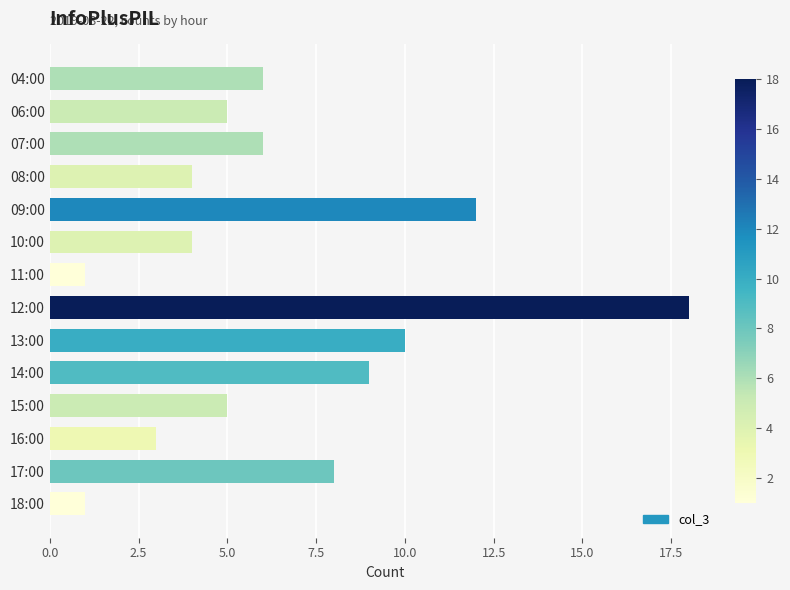

What is the difference between the maximum and second lowest values?

17